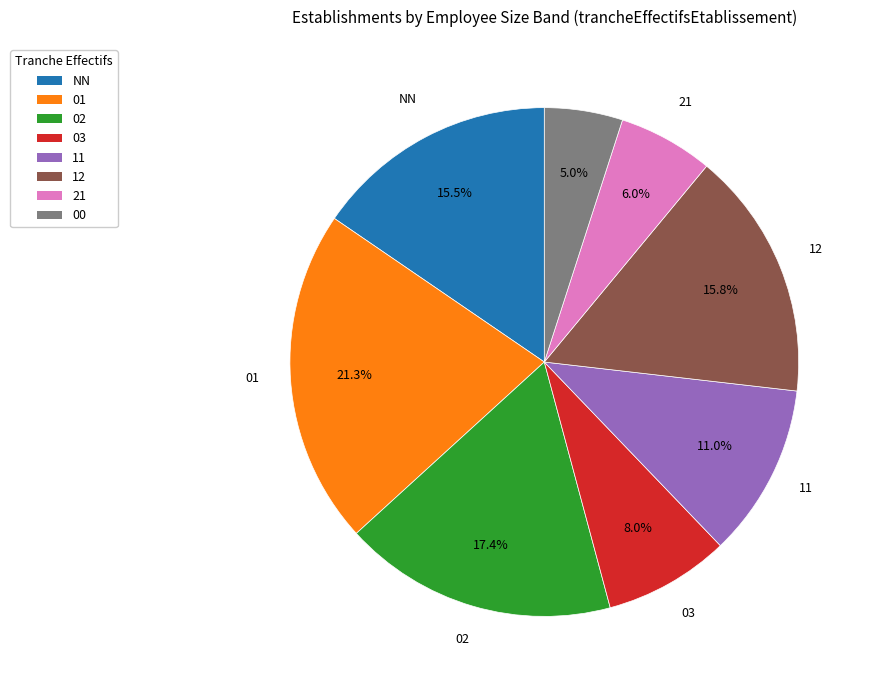

Approximately how many times larger is the value at 12 compared to 00?

3.2